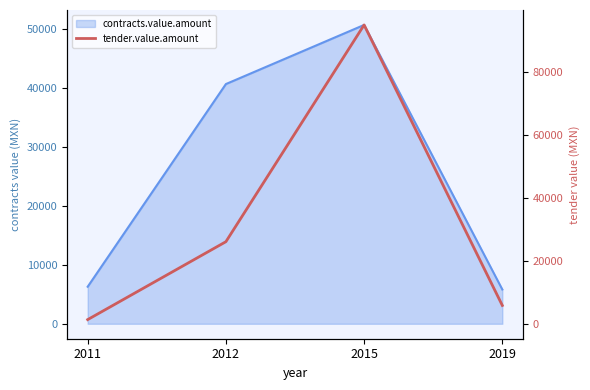

Where is the first local maximum?

2015